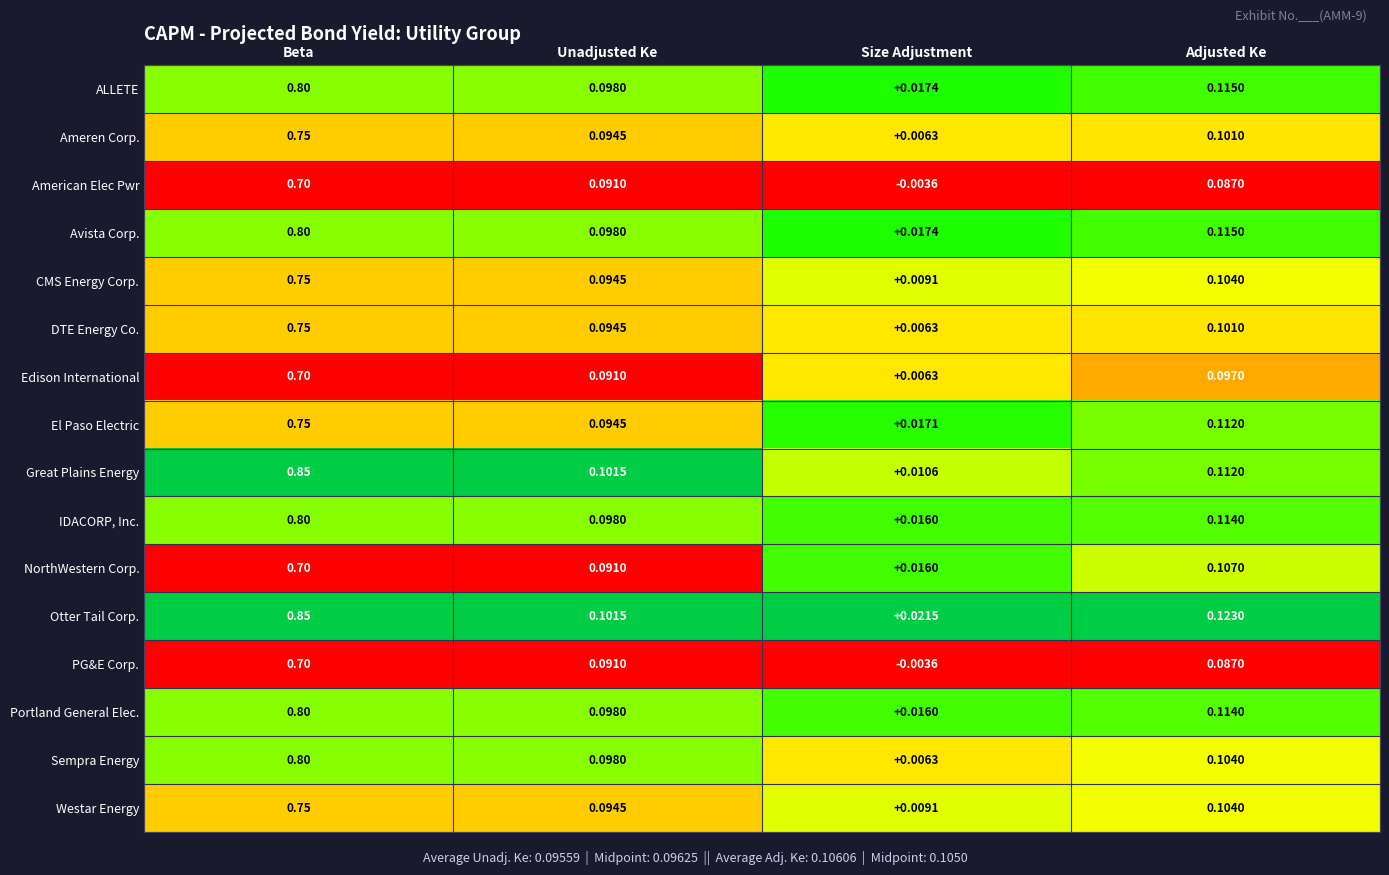

List the labels in order of American Elec Pwr value, largest first.

Beta, Unadjusted Ke, Adjusted Ke, Size Adjustment